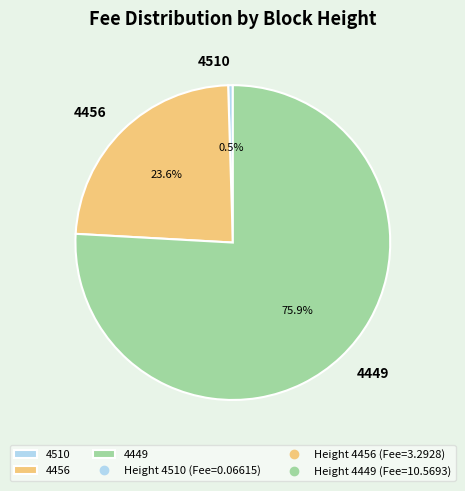

Is there a majority slice in this chart?

Yes